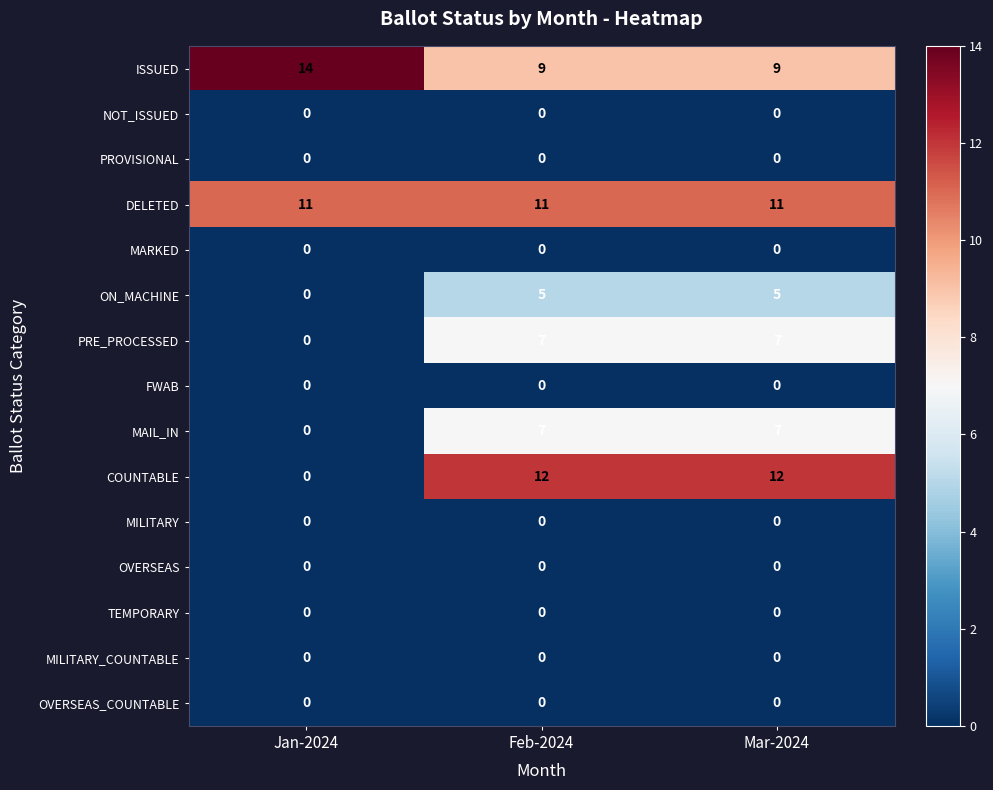

What is the spread (max minus min) of values at Jan-2024?

14